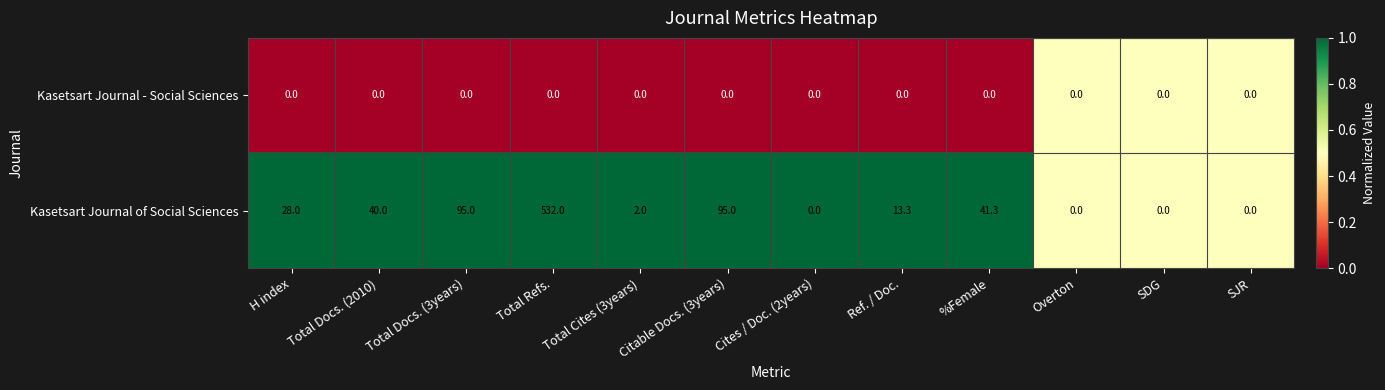

Which series has the largest total across all categories?

Kasetsart Journal of Social Sciences